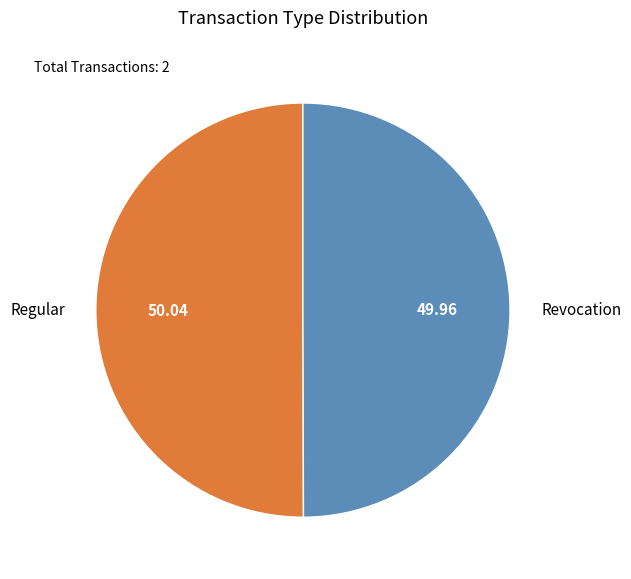

How many slices are in this pie chart?

2